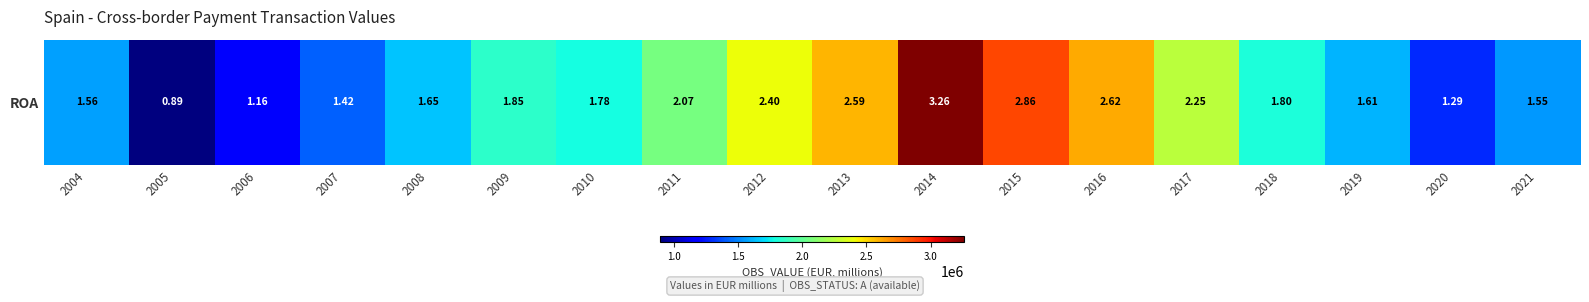

Which category has the highest value across all series?

2014